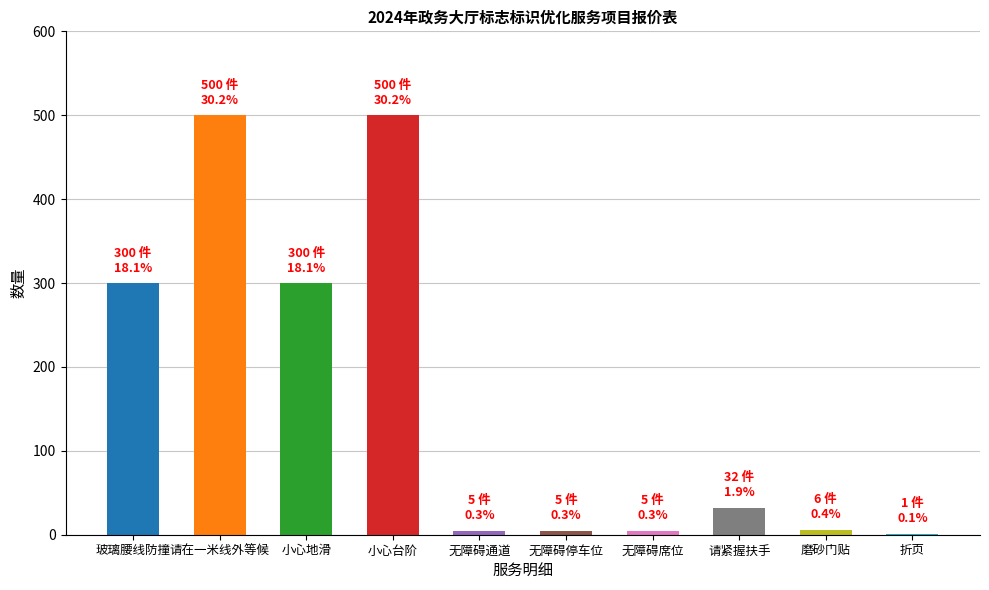

The chart shows a value of 300 at 玻璃腰线防撞. True or false?

True